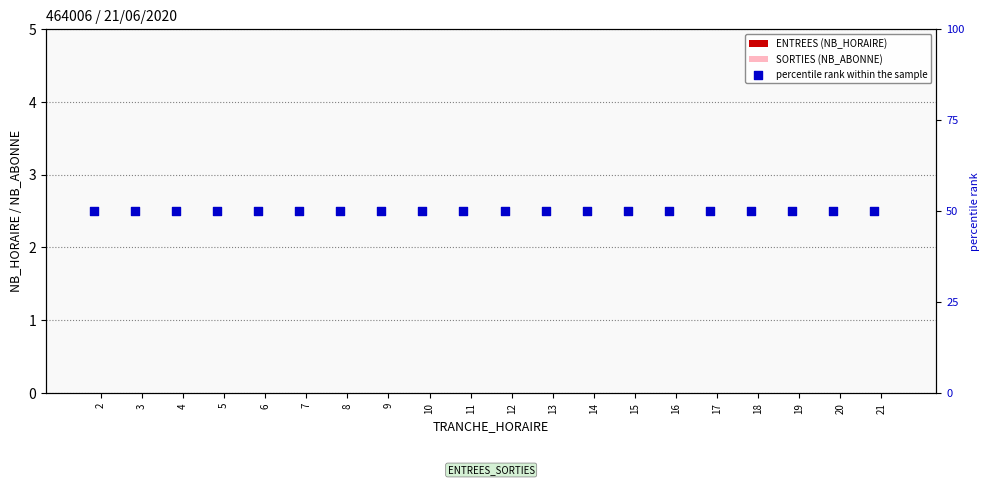

What are all the series names shown in the legend?

ENTREES (NB_HORAIRE), SORTIES (NB_ABONNE), percentile rank within the sample